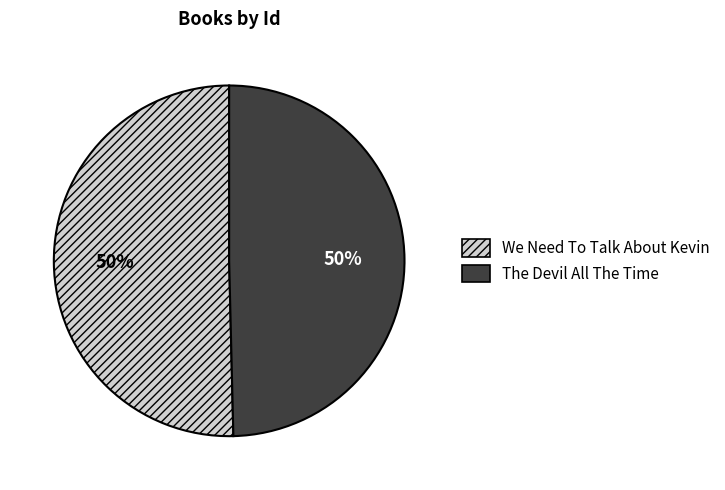

To the nearest percent, what percentage of the pie is The Devil All The Time?

50%